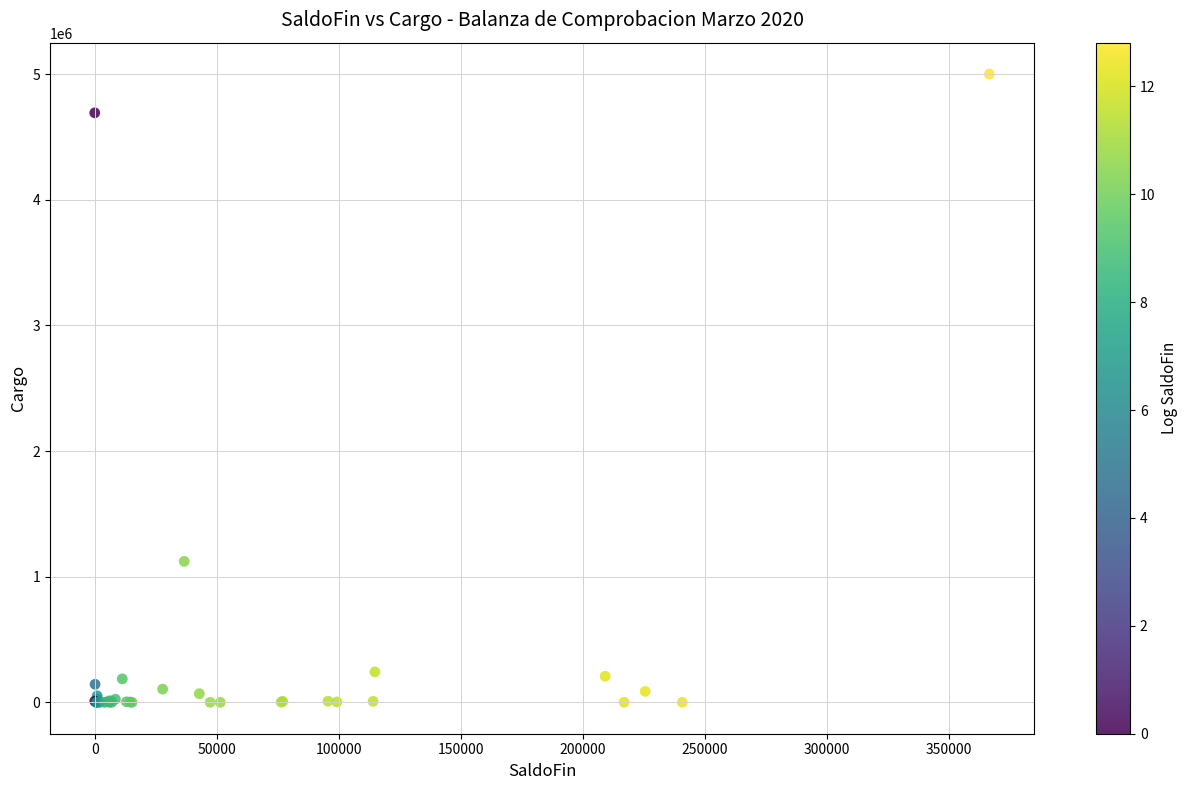

What Y value in the scatter plot is closest to 2500000?

1121536.4